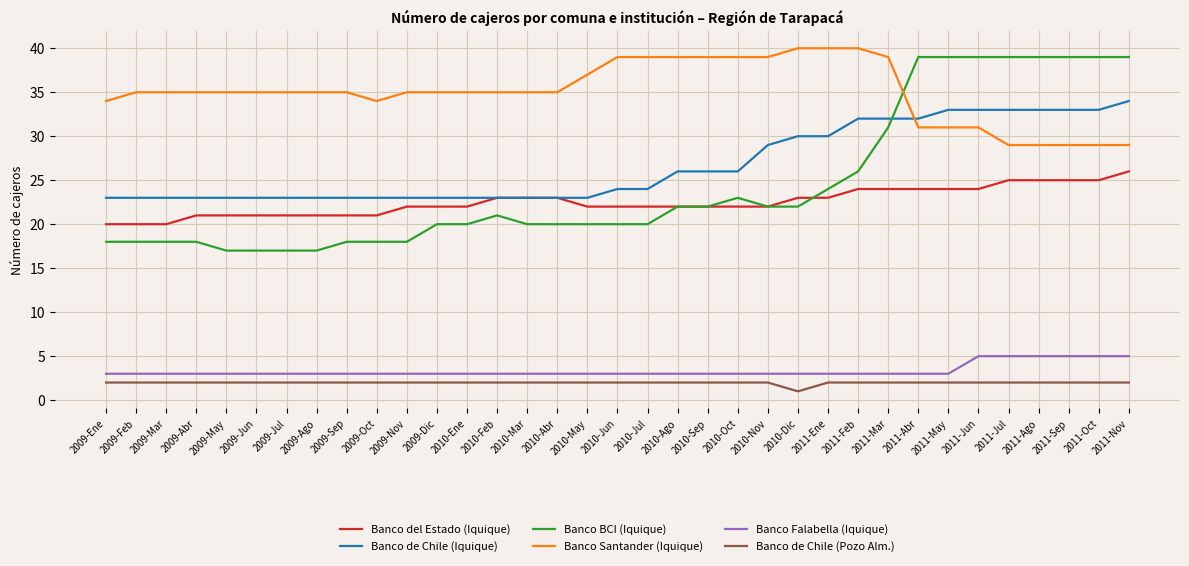

Which series has the widest spread of values?

Banco BCI (Iquique)